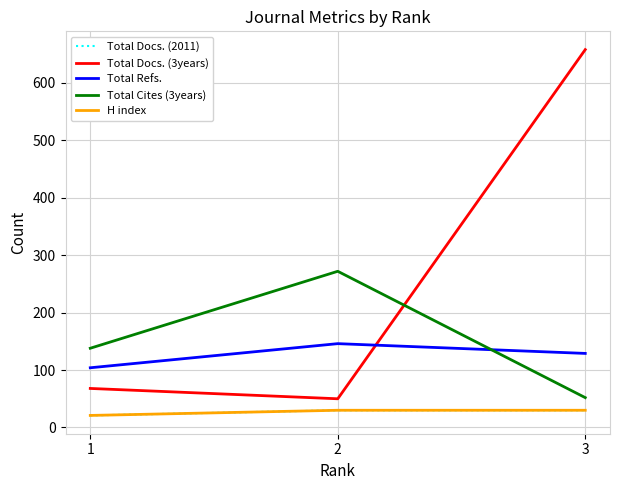

True or false: Total Docs. (2011) has a value of 47 at 3.

False